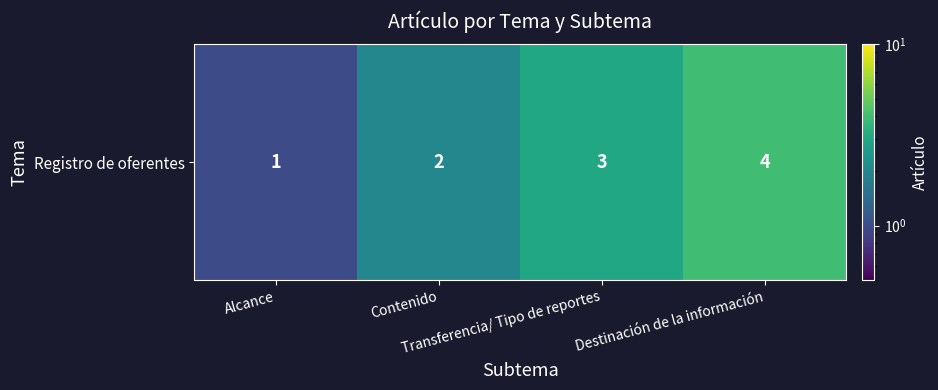

What is the difference between the maximum and second lowest values?

2